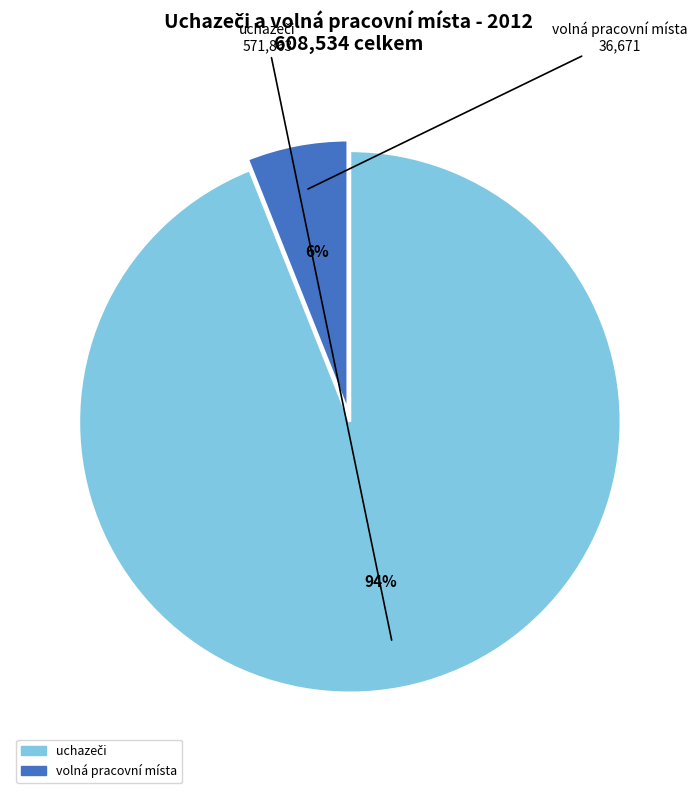

What is the smallest slice in the pie chart?

volná pracovní místa